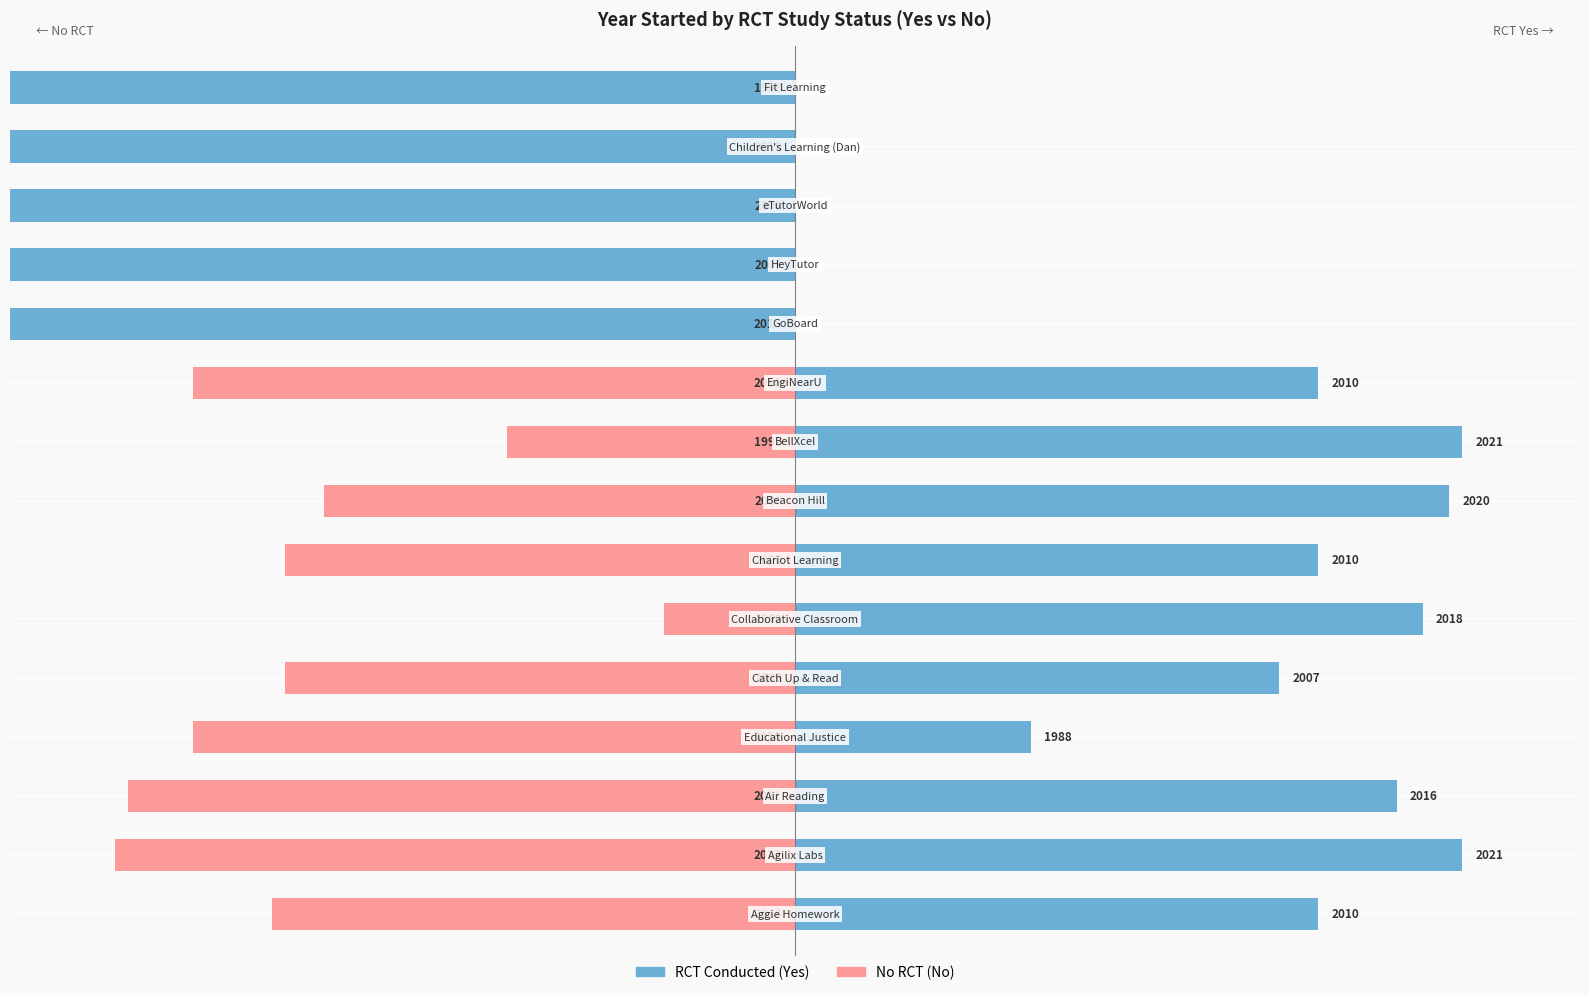

How many bars are there in total?

30